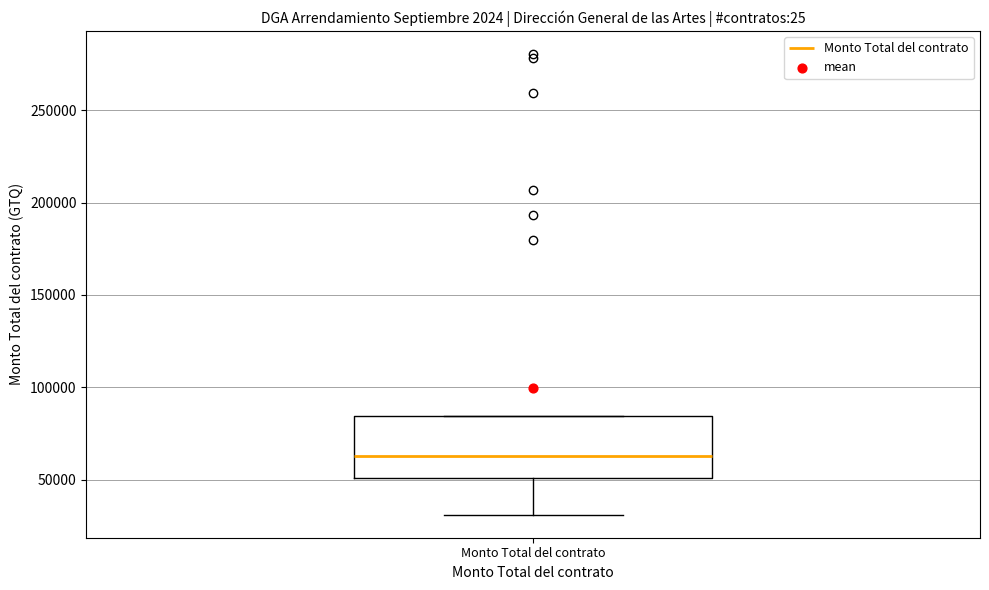

Transcribe this box plot: give where the median line is, the range the box spans, and where the two whiskers end, as read against the y-axis. The values are not printed on the chart, so give them approximately, as read against the axis.

median 65000, box 50000 to 85000, whiskers 30000 to 85000